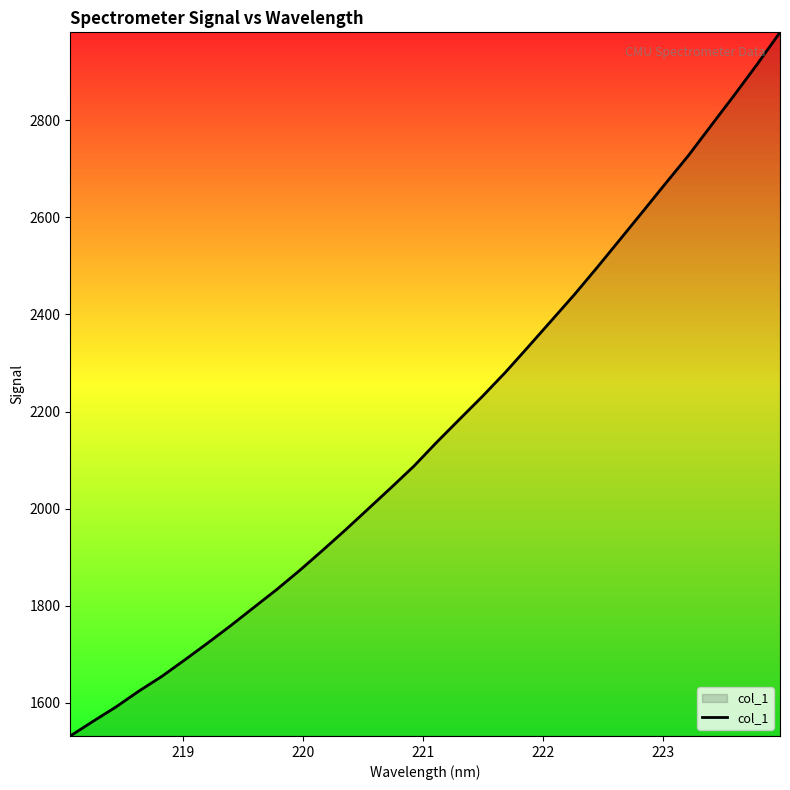

What is the difference between the maximum and second lowest values?

1419.3